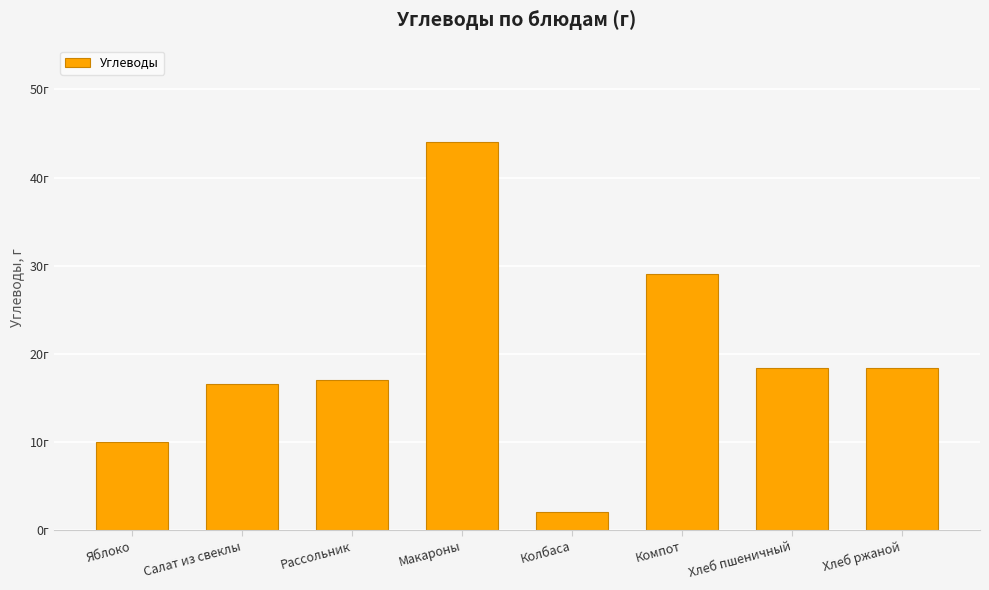

What is the label of the 8th bar from the right?

Яблоко